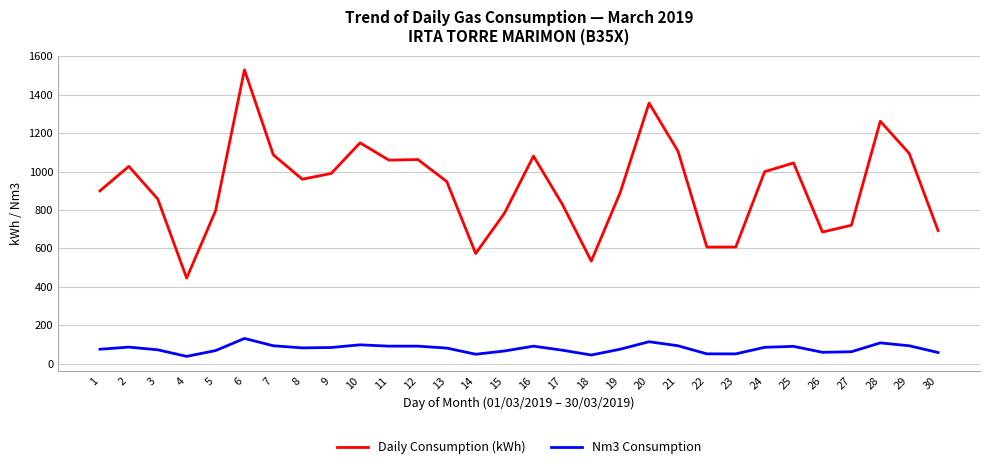

List the series in order of their peak value, highest first.

Daily Consumption (kWh), Nm3 Consumption